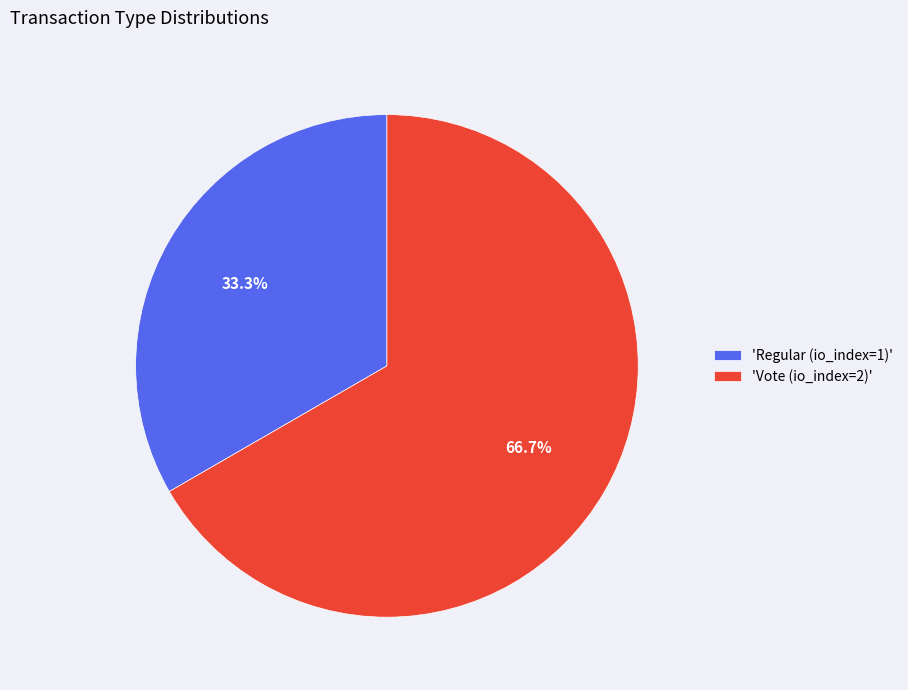

Is there any slice that represents more than half of the pie?

Yes